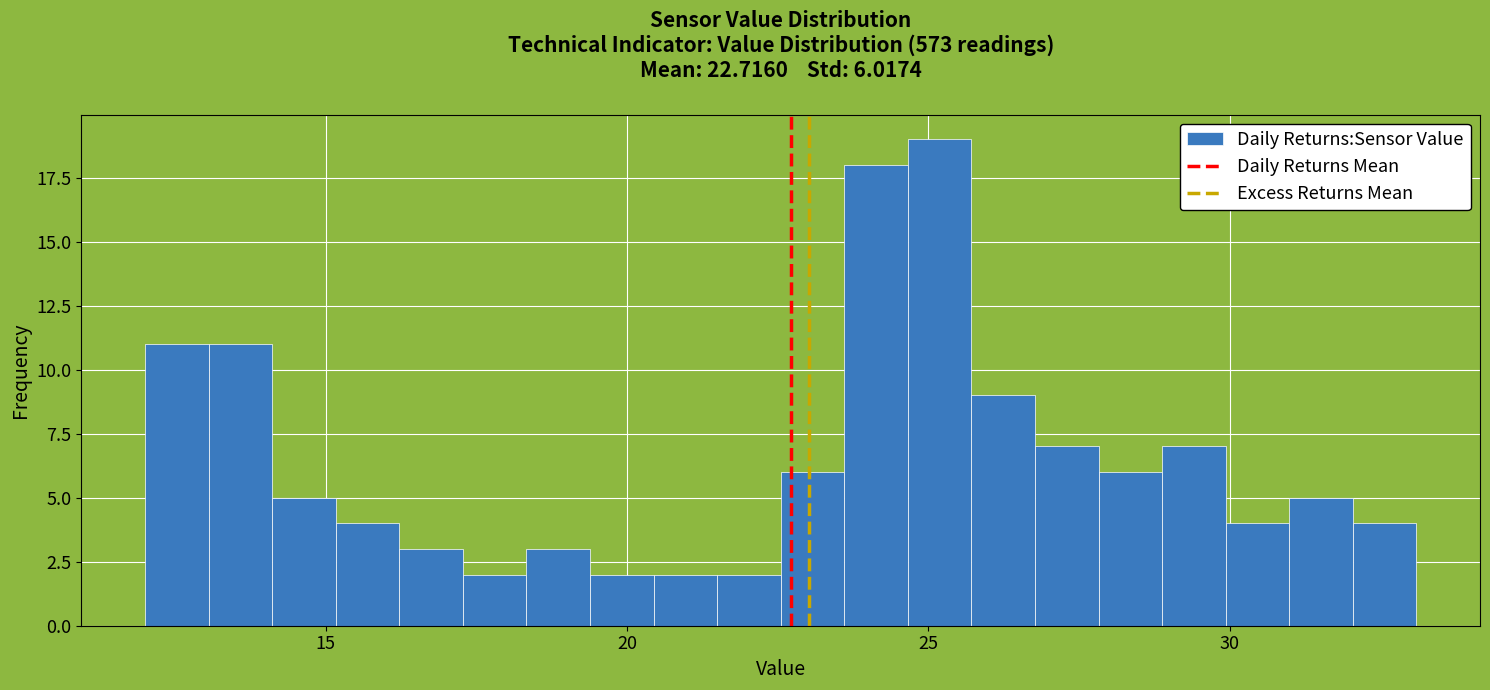

Around what value on the x-axis is the tallest bar? Give the approximate position of its centre, as read against the axis.

25.0